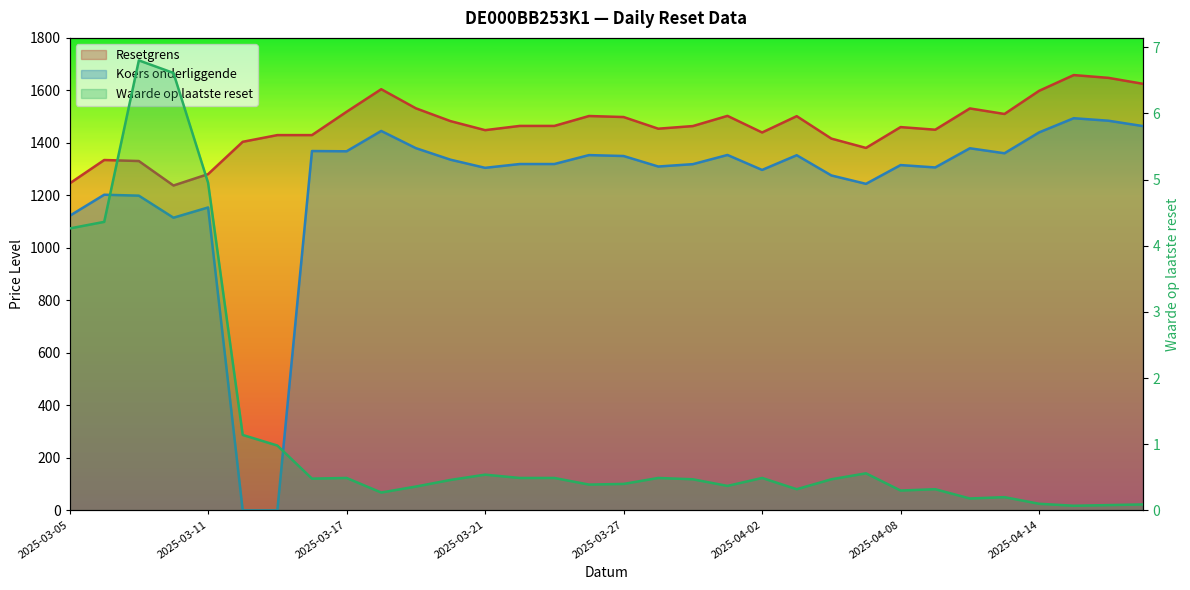

Which series ends up on top after the final intersection of Koers onderliggende and Waarde op laatste reset?

Koers onderliggende